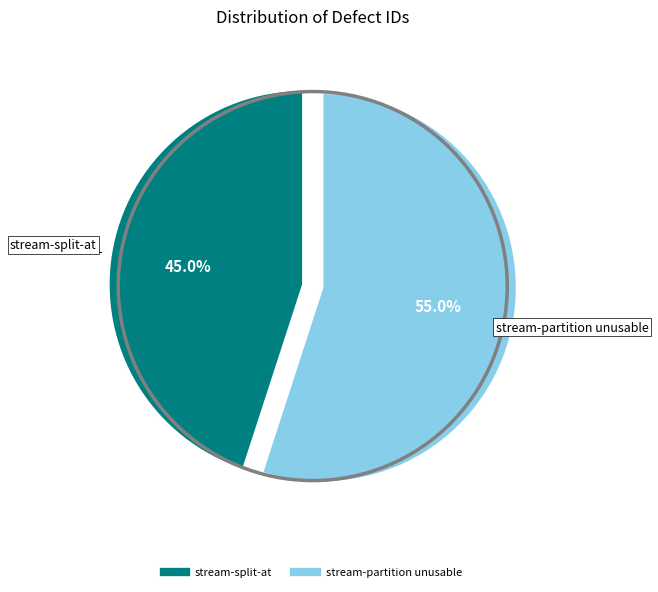

What is the smallest slice in the pie chart?

stream-split-at